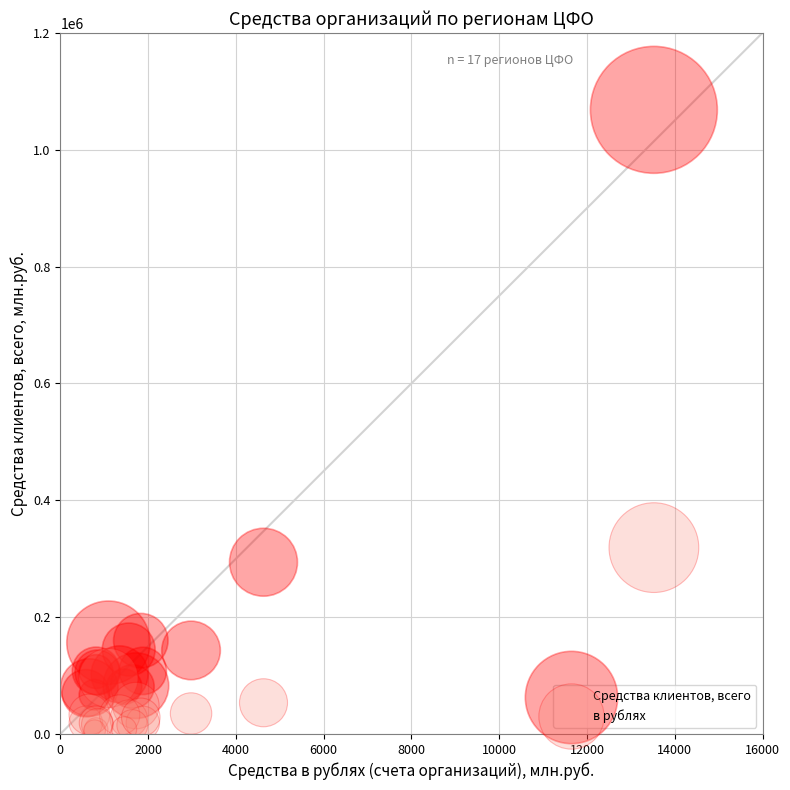

What are all the series names shown in the legend?

Средства клиентов, всего, в рублях